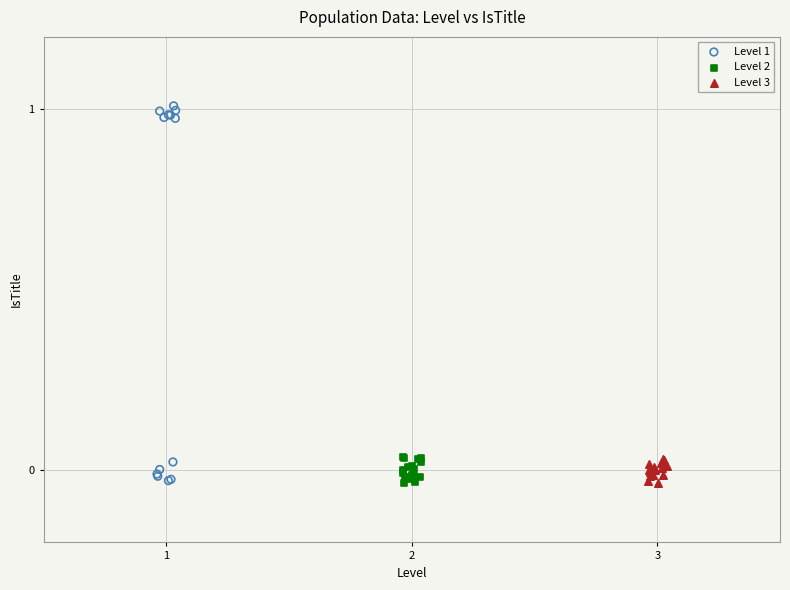

Which series has the largest Y range (max minus min)?

Level 1